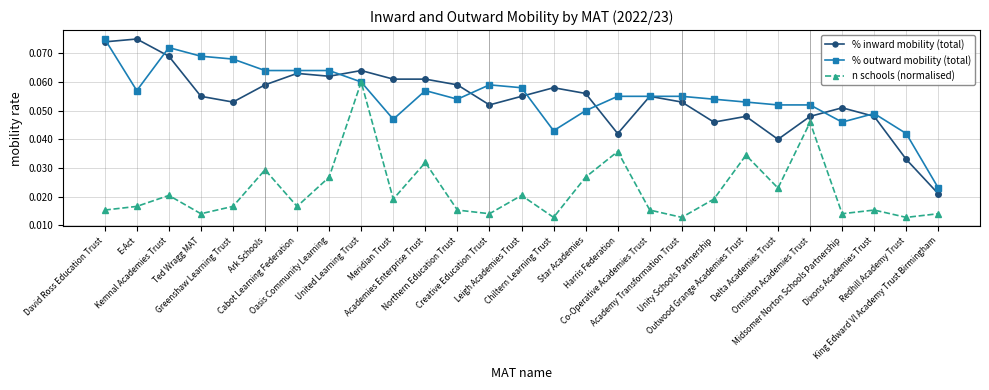

True or false: % inward mobility (total) and n schools (normalised) cross at least once.

False